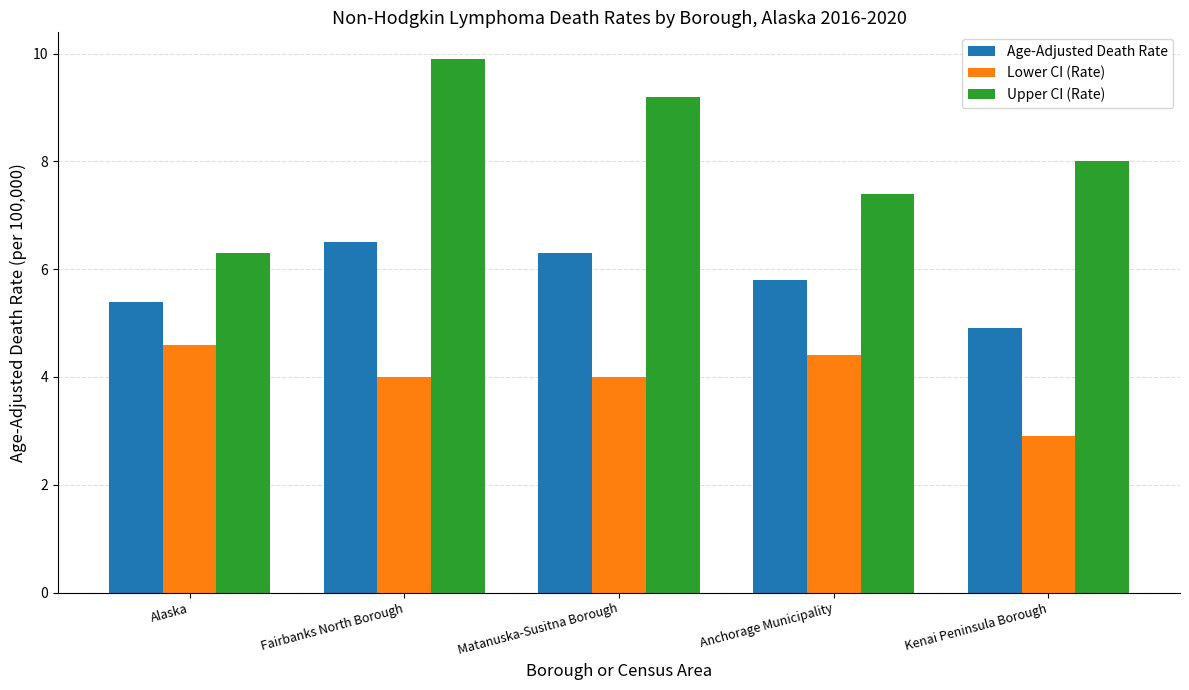

Which category has the lowest value in the Age-Adjusted Death Rate series?

Kenai Peninsula Borough